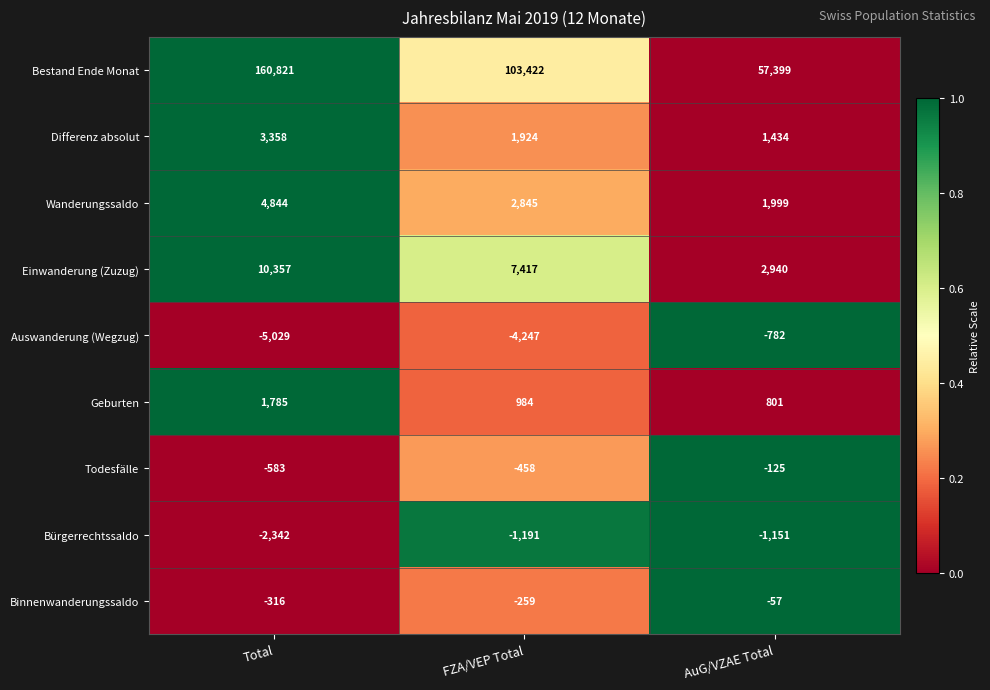

Which series changed the most between Total and AuG/VZAE Total?

Bestand Ende Monat